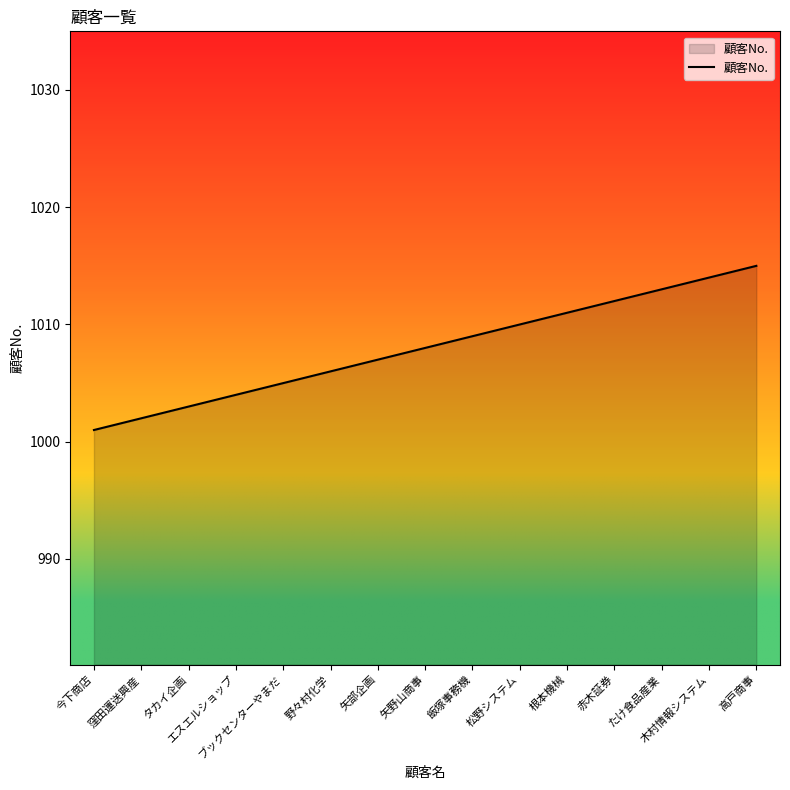

What is the minimum value shown in the chart?

1001